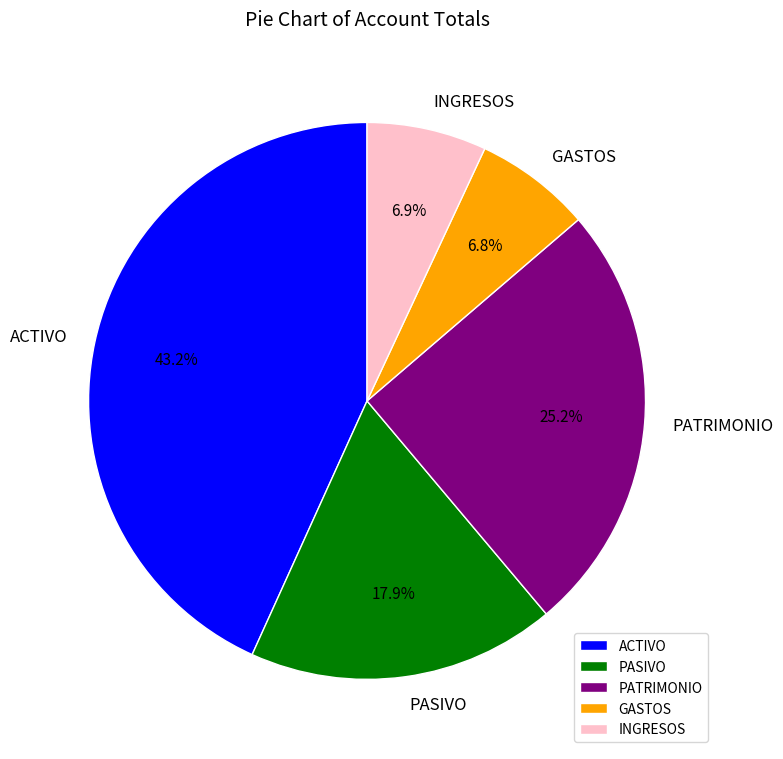

Which has a higher value, INGRESOS or PASIVO?

PASIVO